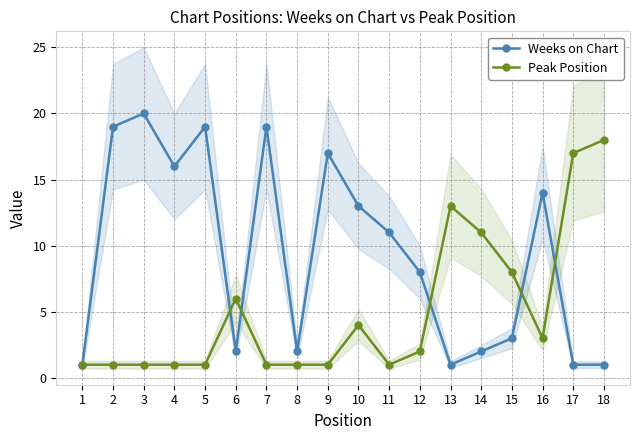

How many data points in Peak Position are less than 2?

9